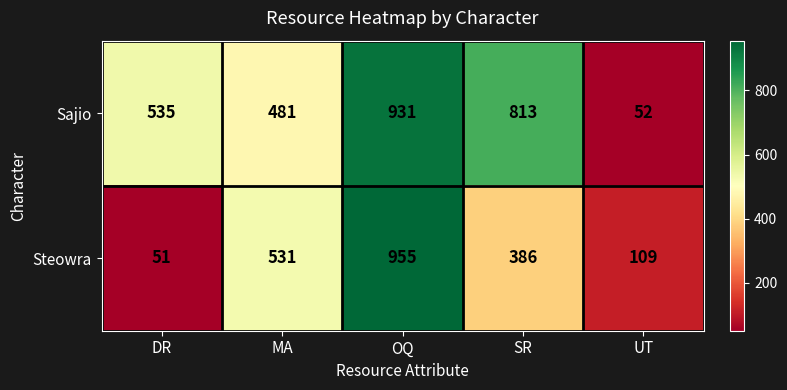

Between OQ and UT, which series saw the biggest shift?

Sajio